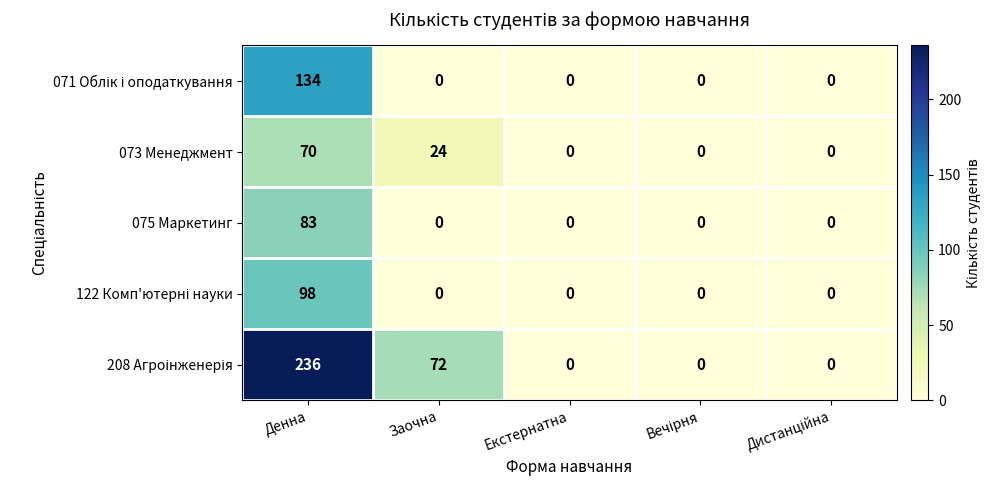

At how many categories does at least one series exceed 82?

1